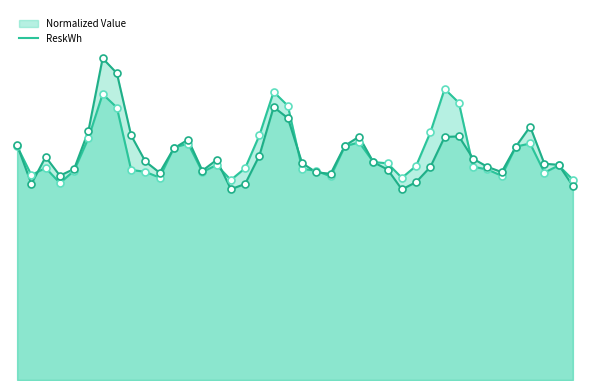

What is the total value across all series at 2002-08?

110955038.1